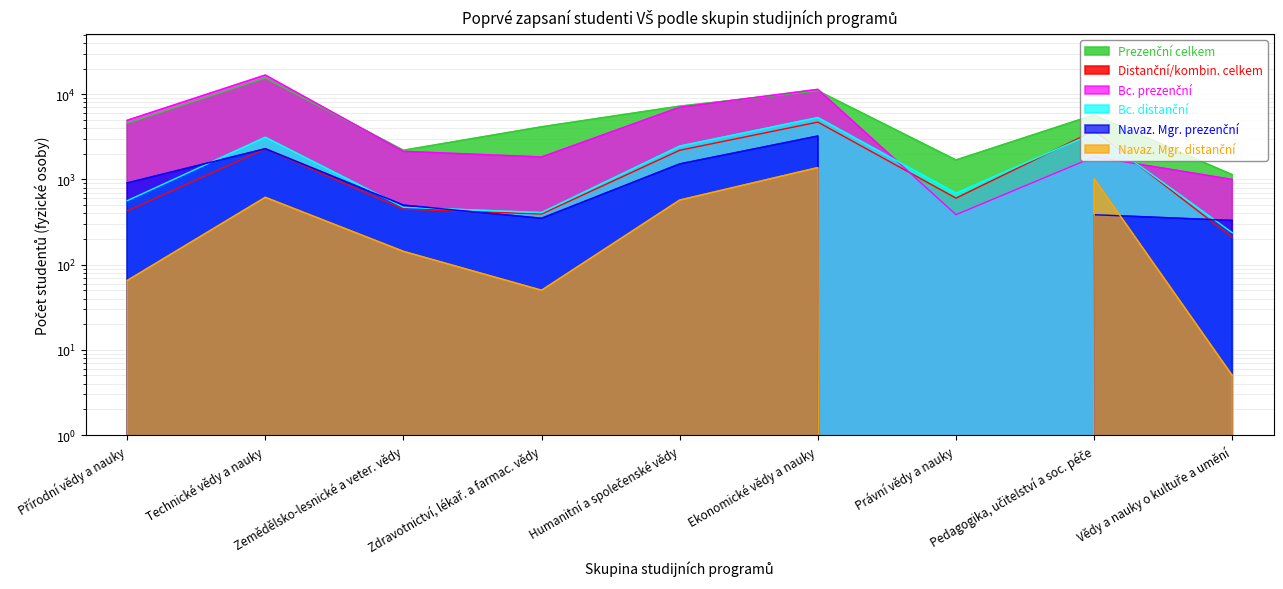

True or false: Prezenční celkem has more than 1 interior local peaks.

True